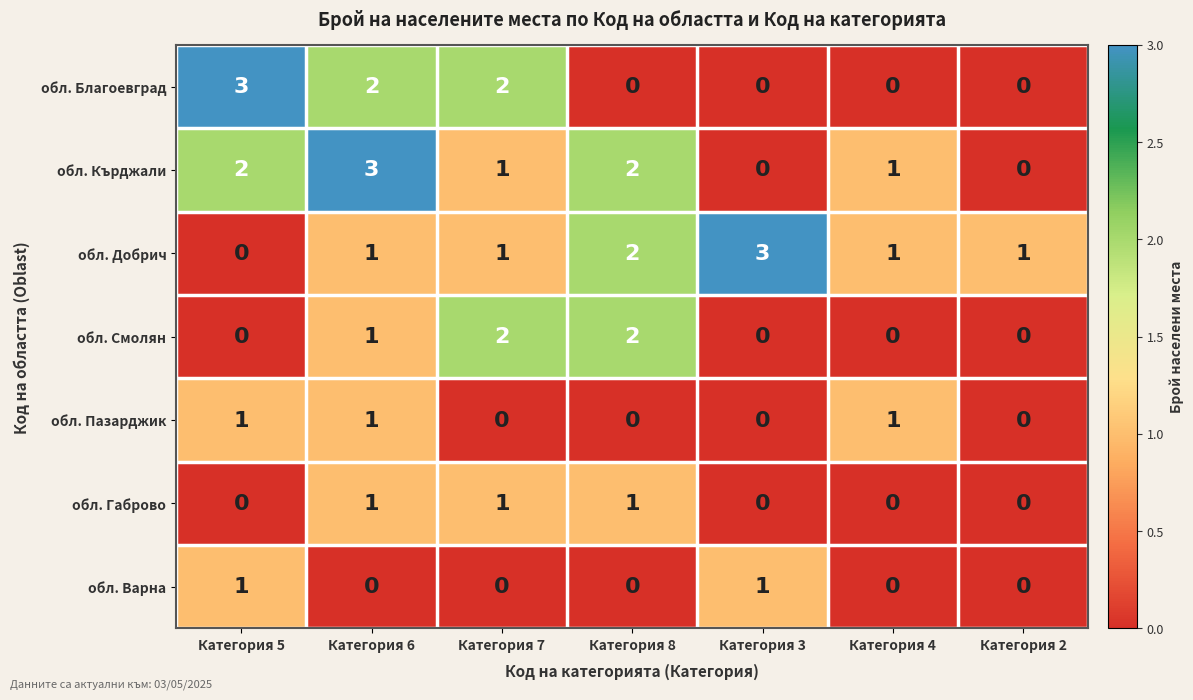

The обл. Кърджали series shows 2 at Категория 8. True or false?

True